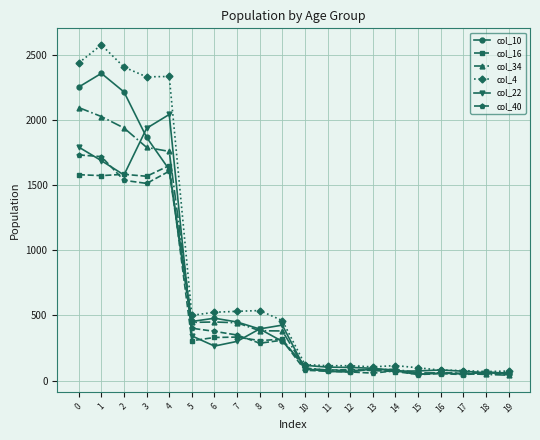

What is the maximum value for col_10?

2361